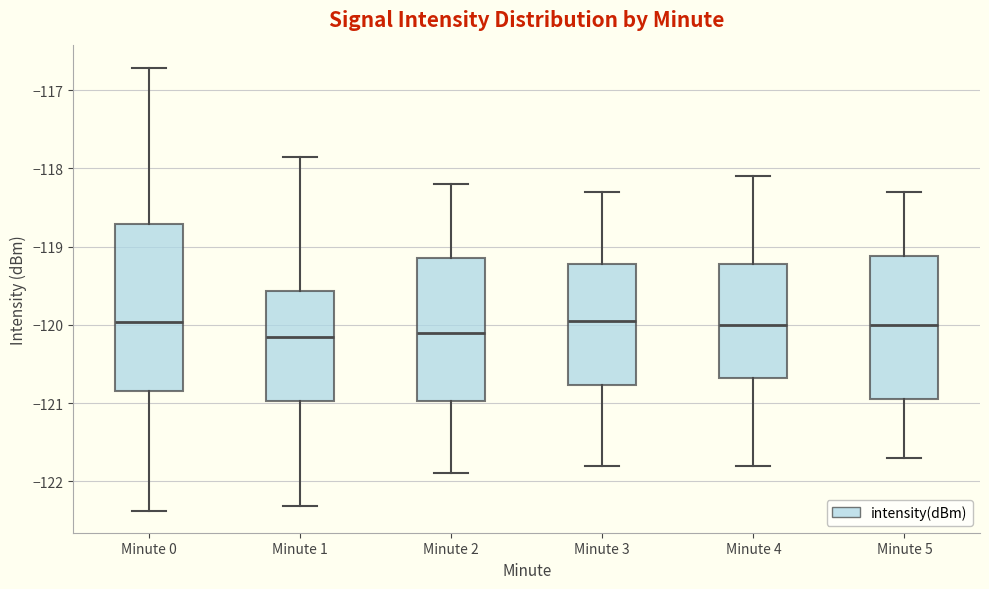

Comparing the boxes themselves (not the whiskers), which one is the tallest?

Minute 0